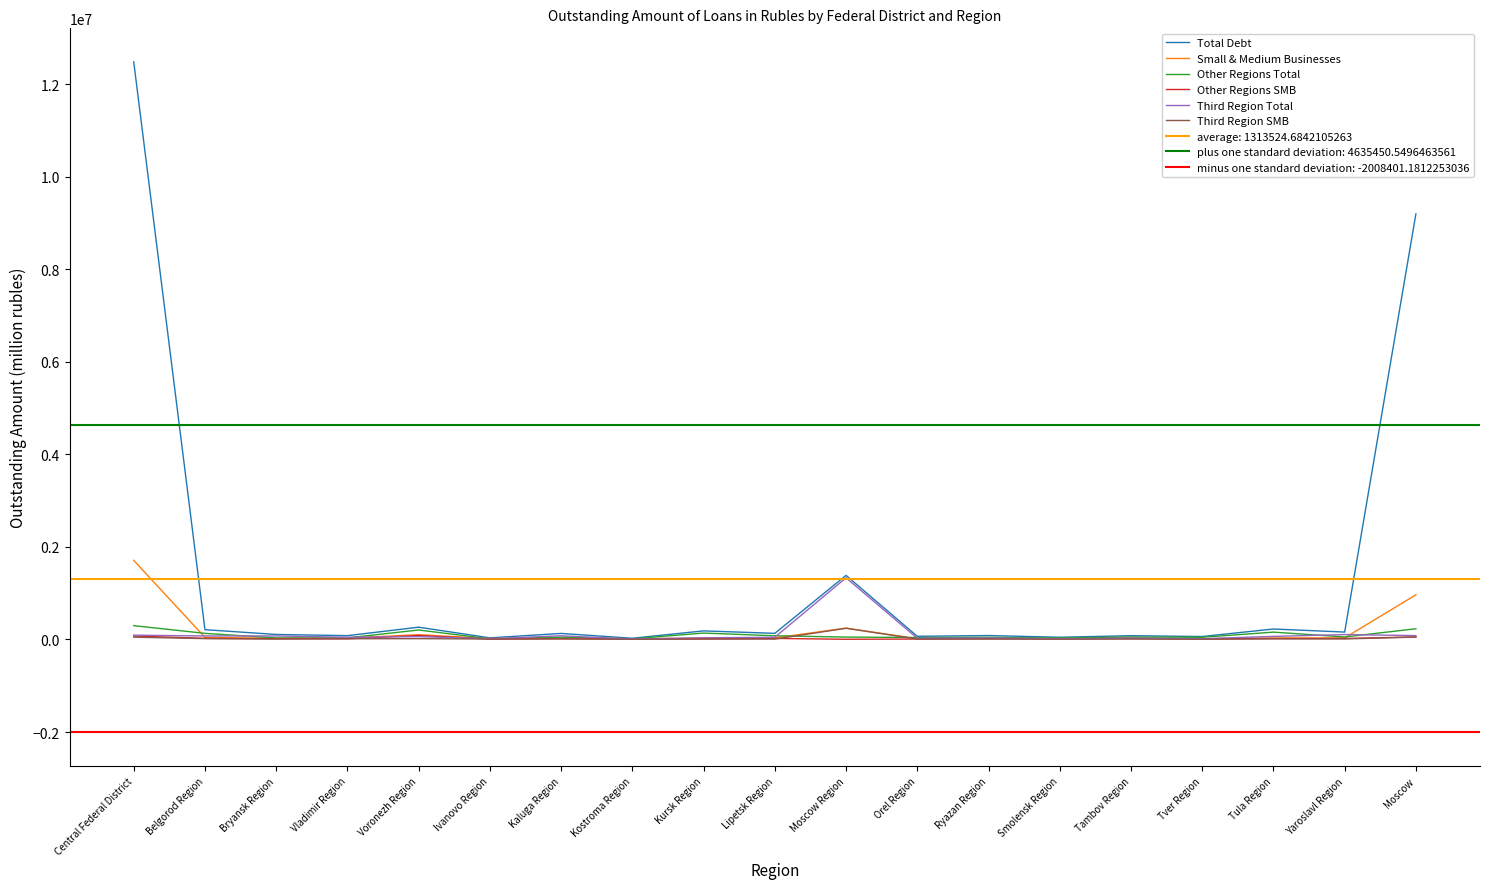

Which series has the largest total across all categories?

Total Debt